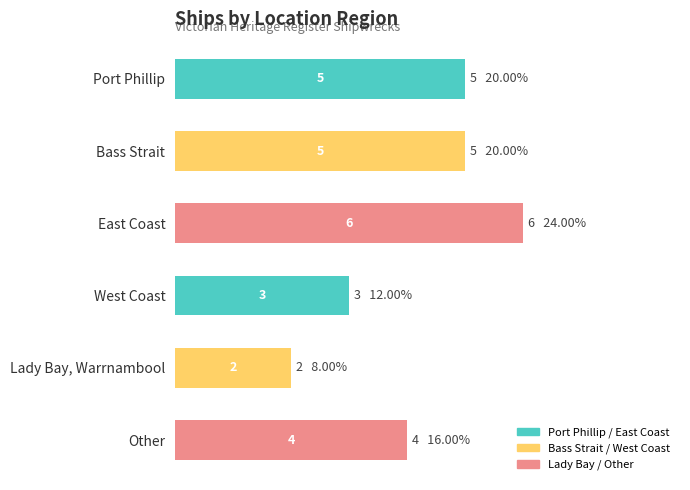

How many bars are there in total?

6